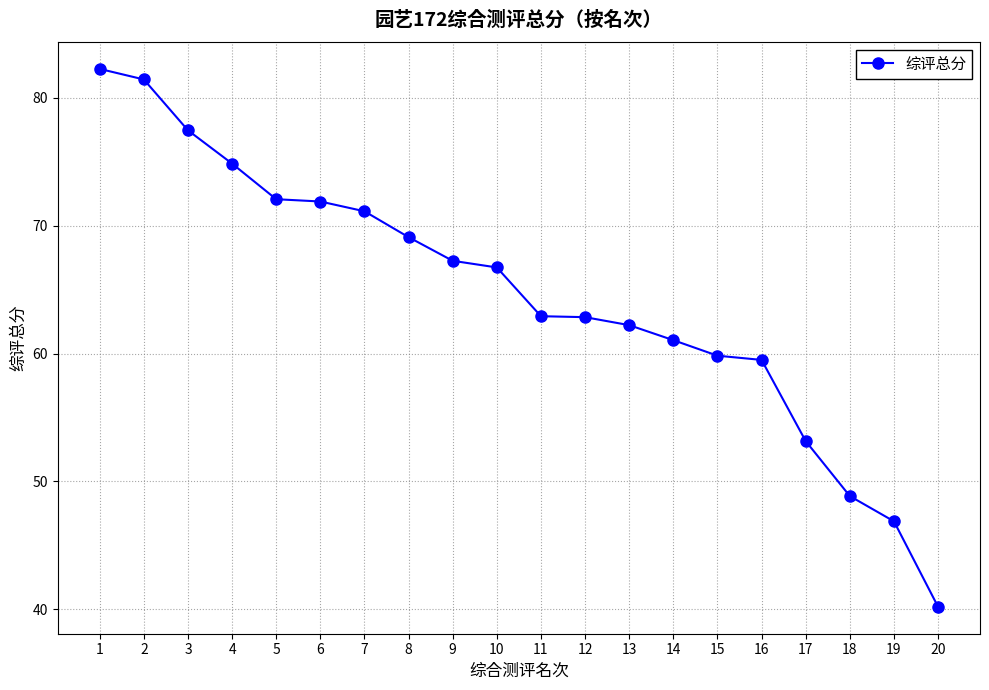

What is the difference between the maximum and minimum values?

42.1